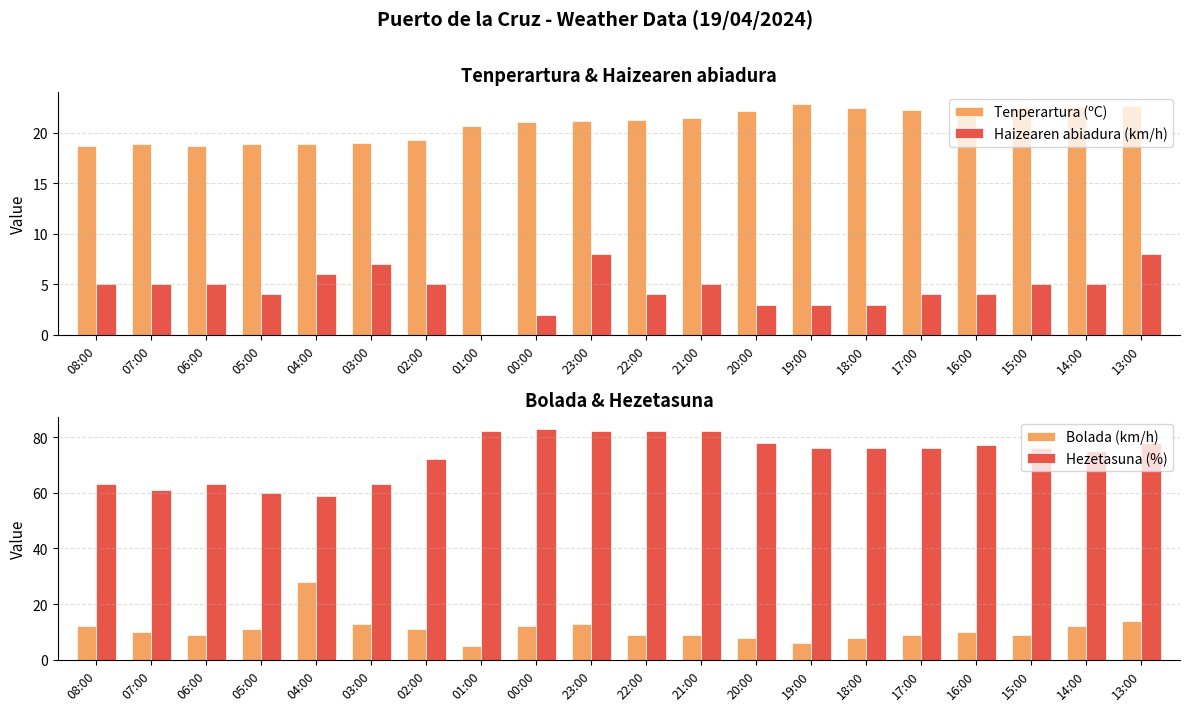

How many data points in Haizearen abiadura (km/h) are less than 5?

9